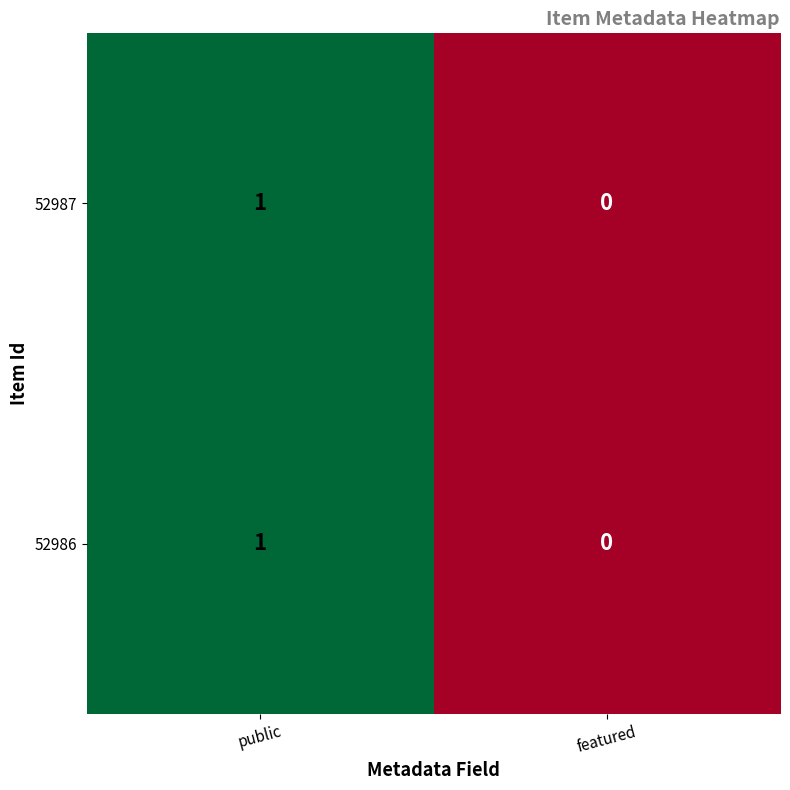

Is the value of 52987 at featured greater than the value of 52986 at public?

No